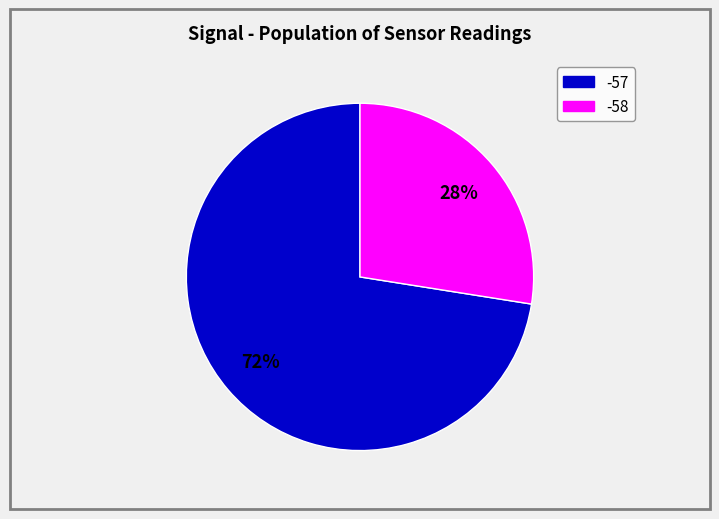

Which has a higher value, -58 or -57?

-57